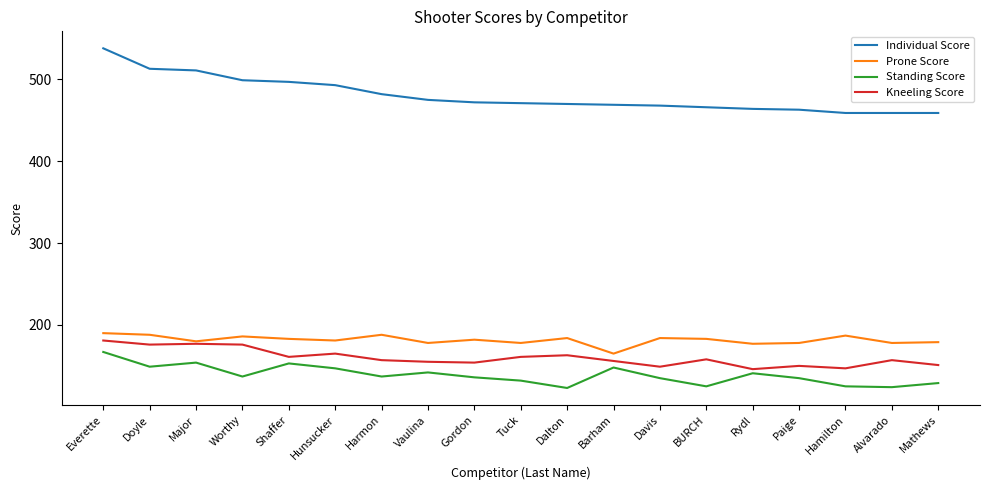

Which label corresponds to the largest value in the chart?

Everette